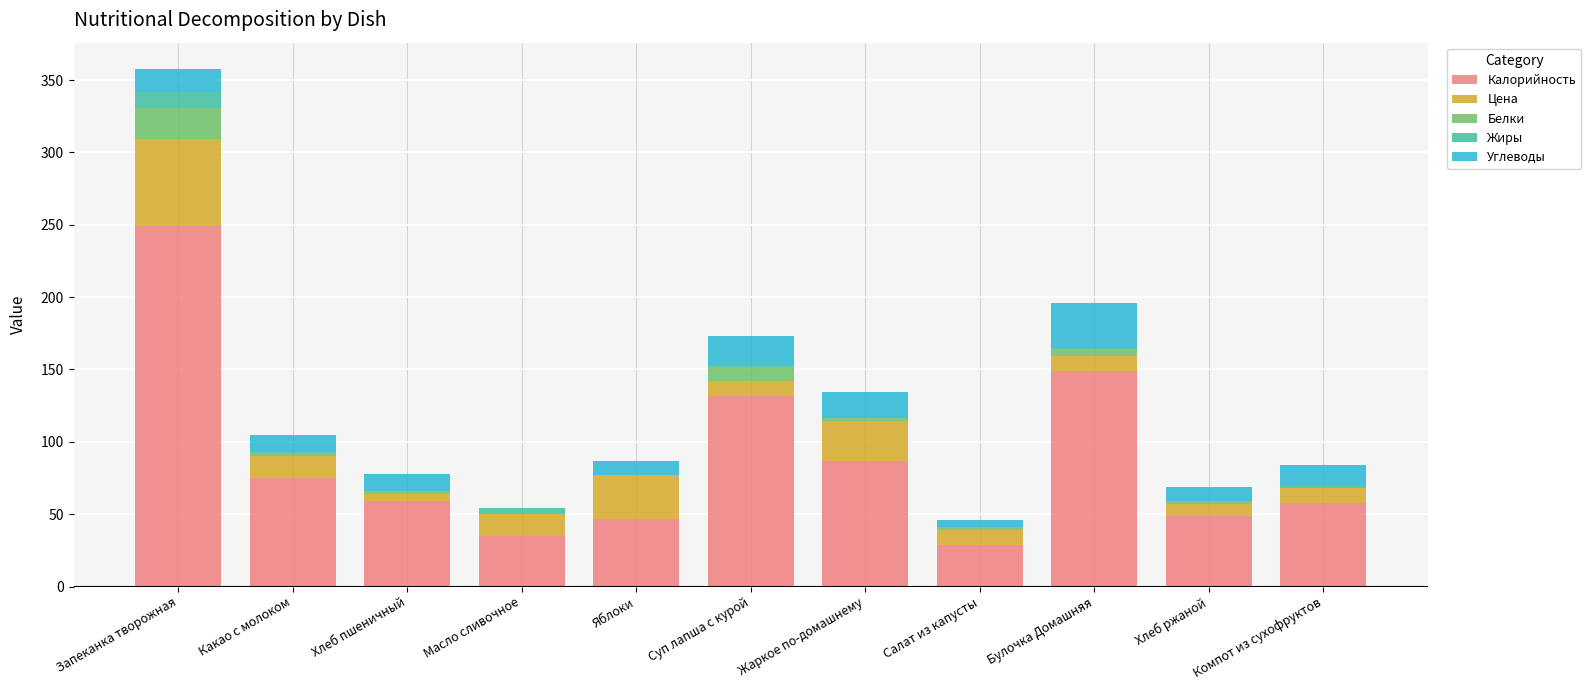

At which category is the sum across all series the highest?

Запеканка творожная